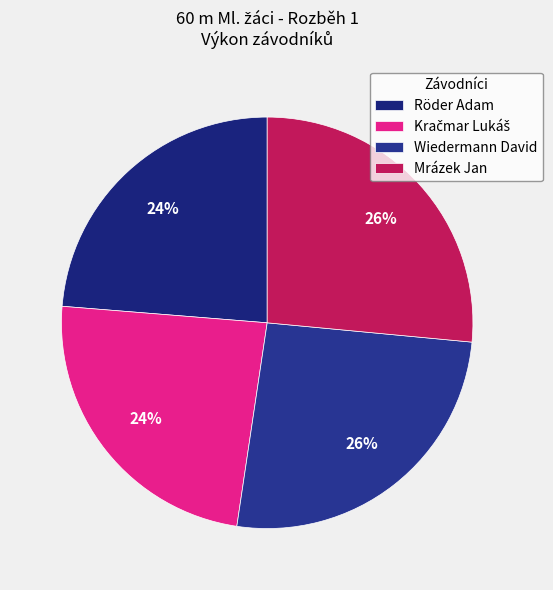

The Mrázek Jan slice represents 26% of the pie. True or false?

True